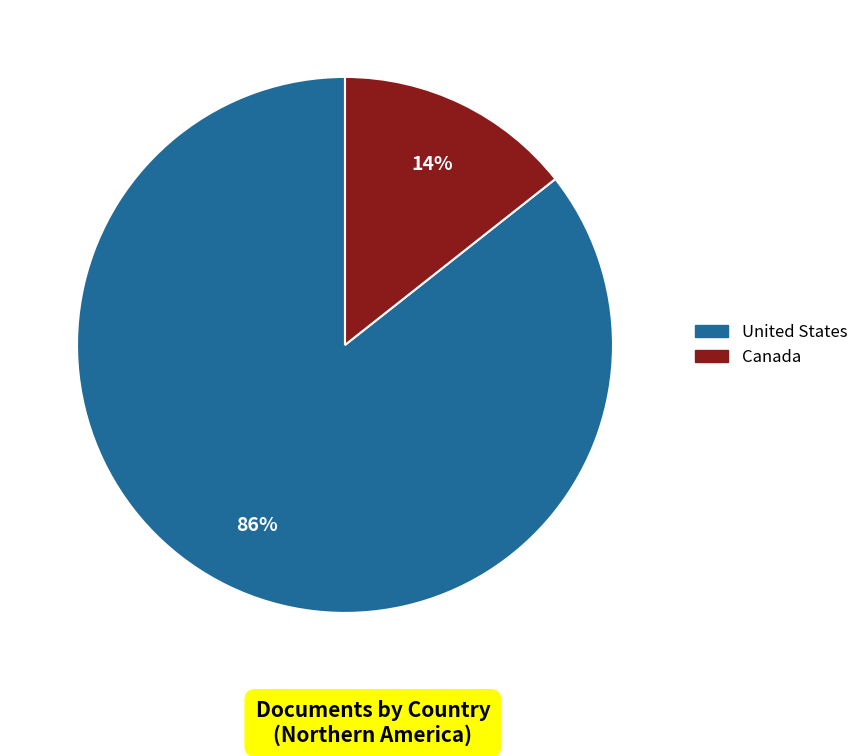

Combined, do United States and Canada account for over 50%?

Yes